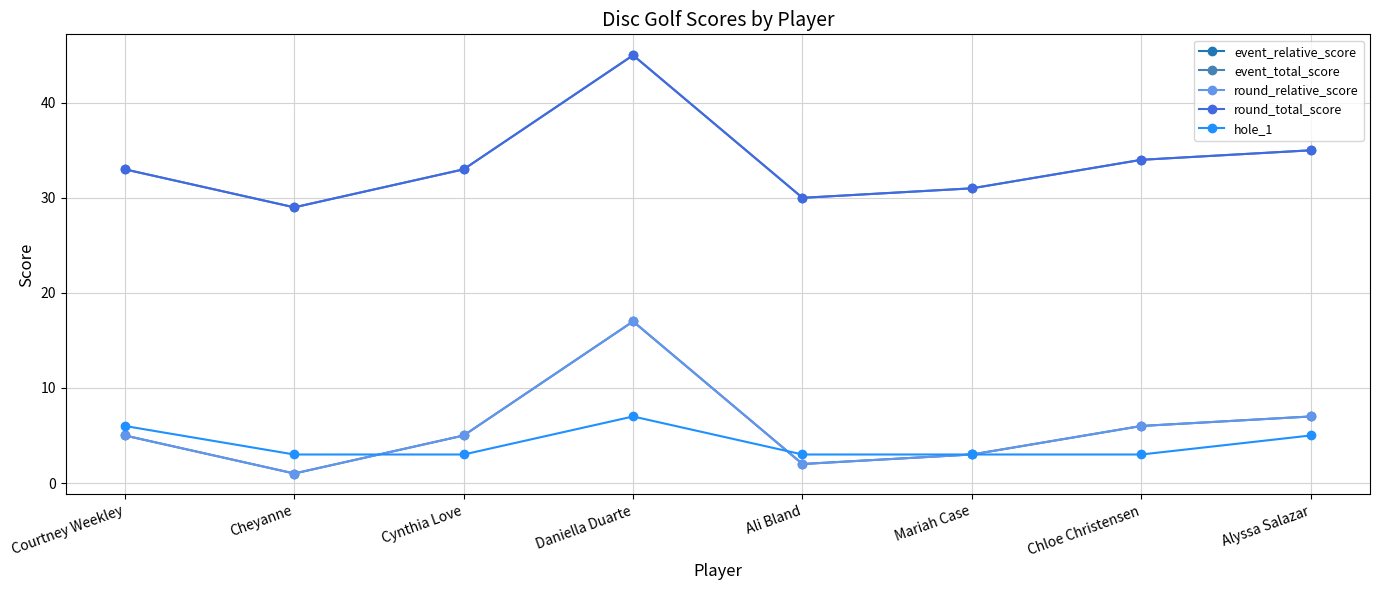

Which category has the lowest value in the round_total_score series?

Cheyanne